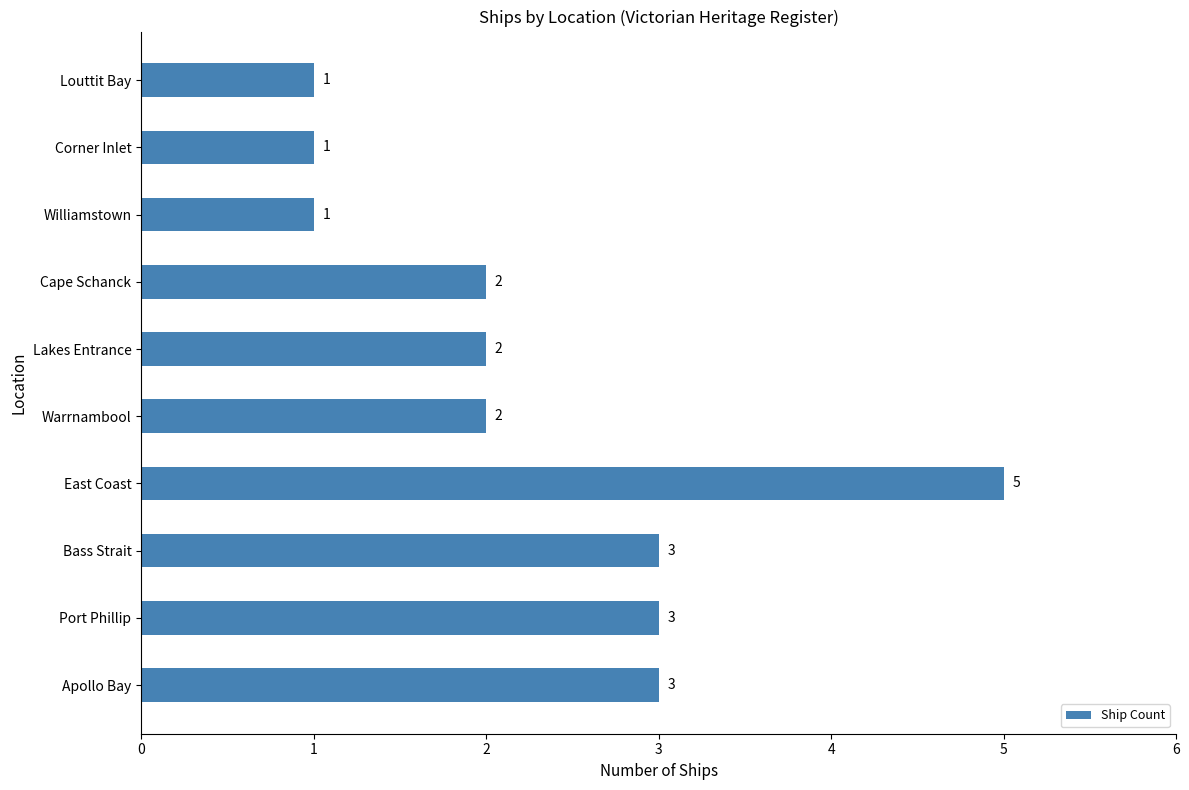

Which category has the highest value across all series?

East Coast